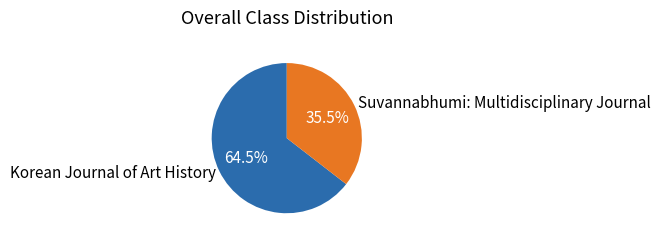

Which slice is the smallest?

Suvannabhumi: Multidisciplinary Journal